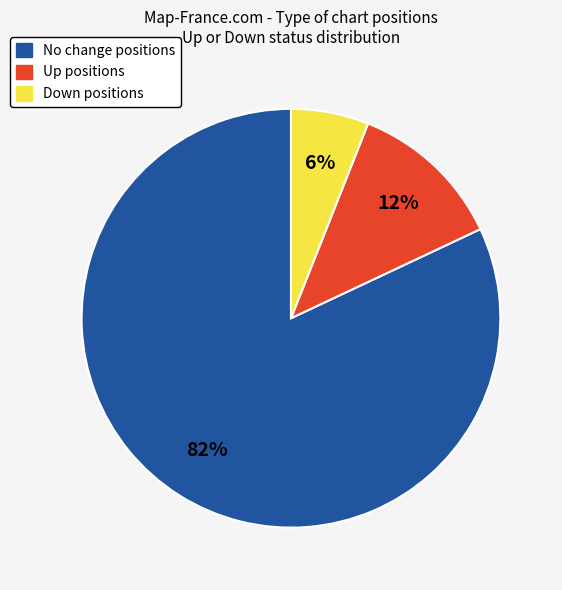

Count the number of slices in the pie.

3